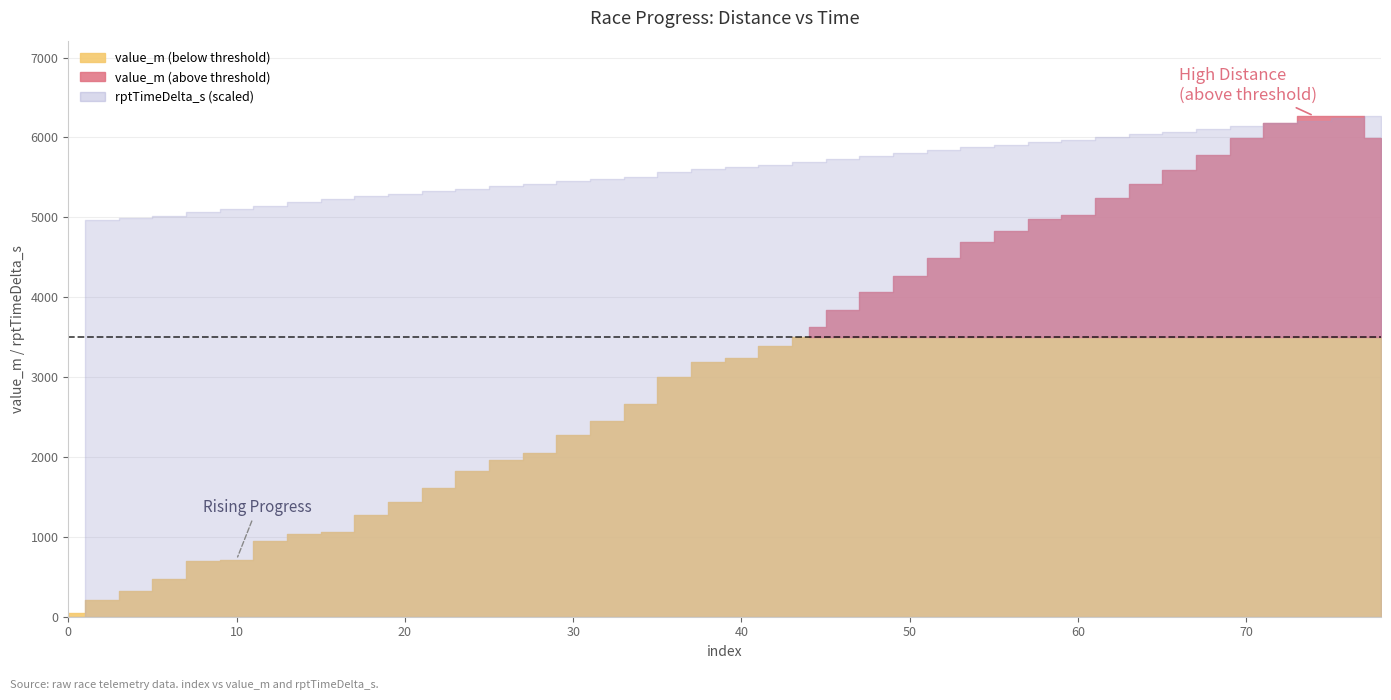

Where does the rptTimeDelta_s series first go above 24585?

42